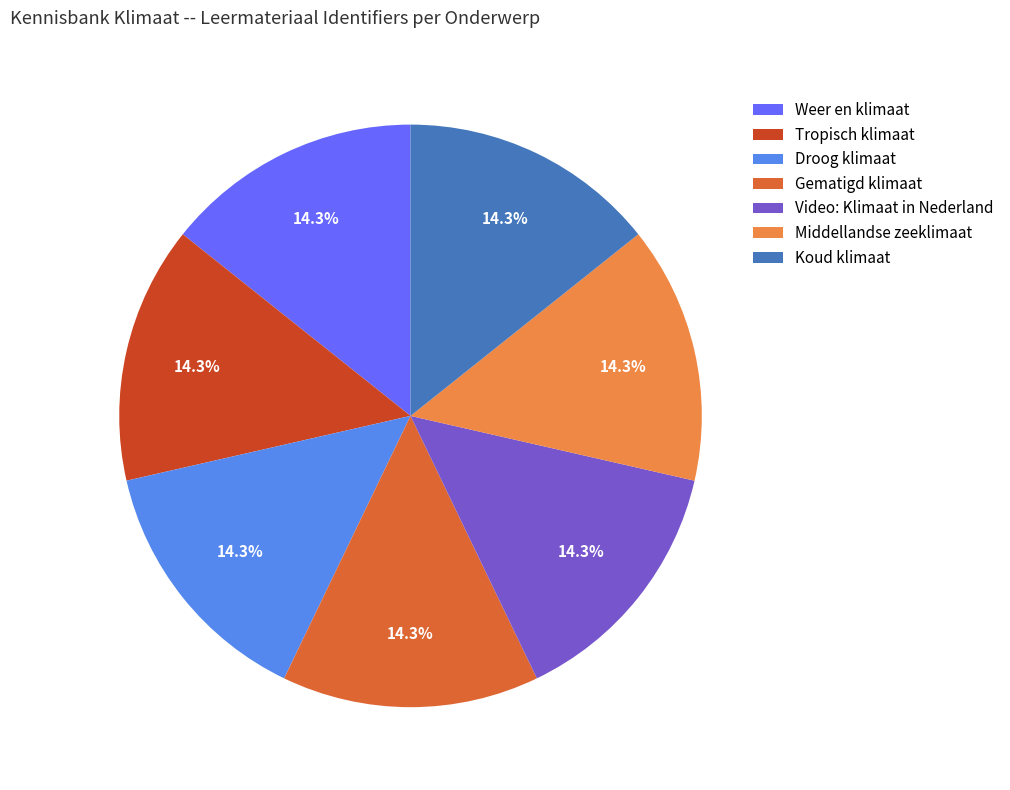

What percentage do Droog klimaat and Koud klimaat together represent?

28.6%